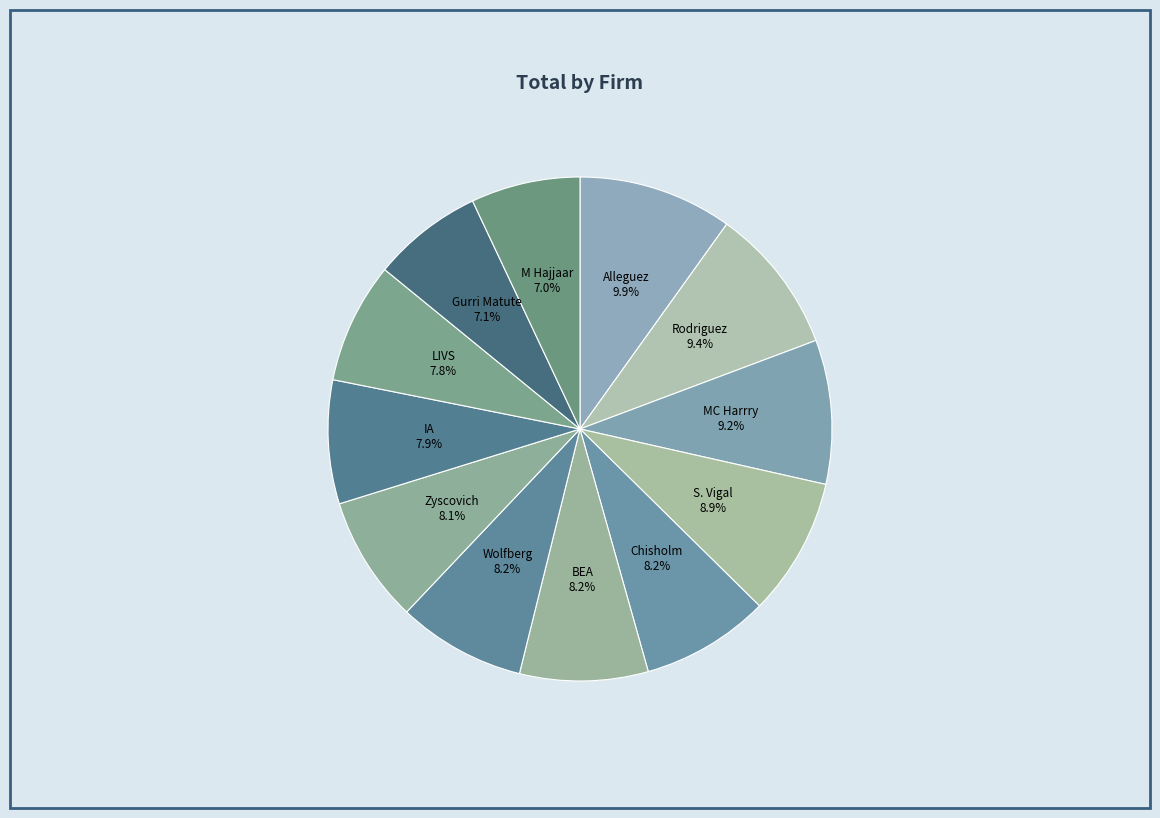

Which category has the smallest portion of the pie?

M Hajjaar